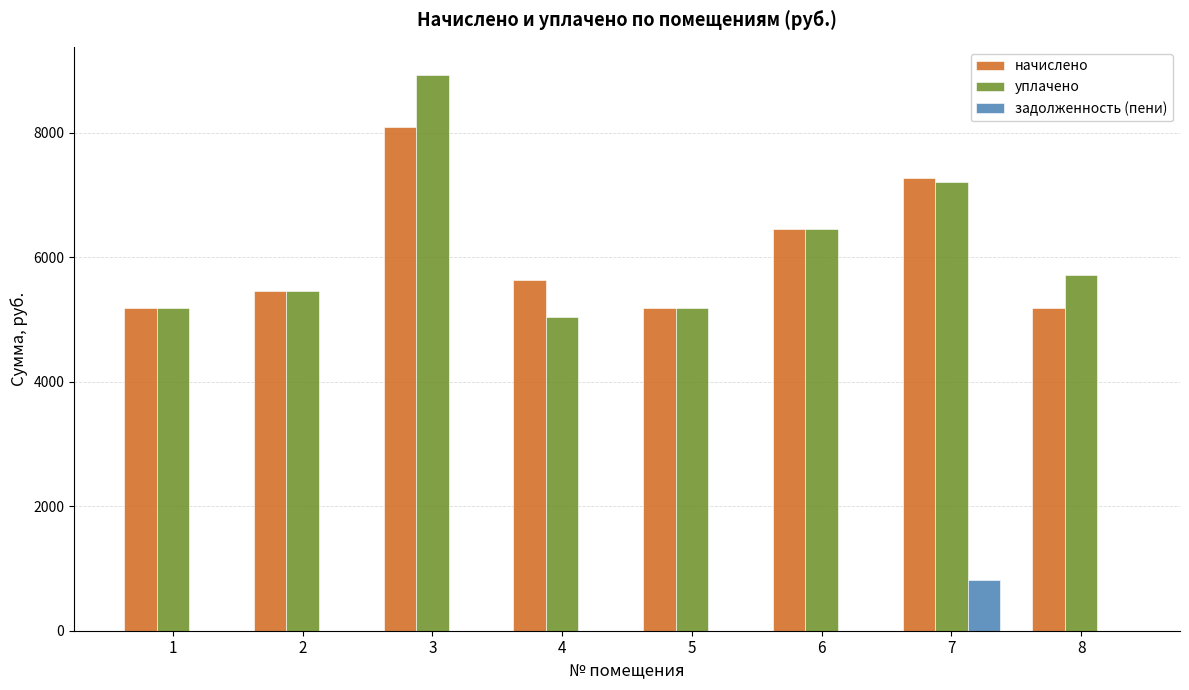

Between 7 and 8, which series saw the biggest shift?

начислено